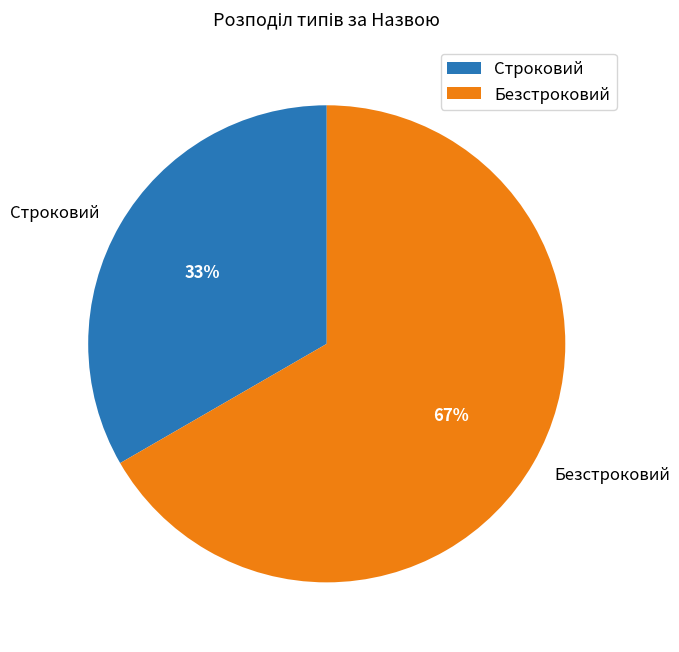

True or false: Безстроковий accounts for 54% of the total.

False